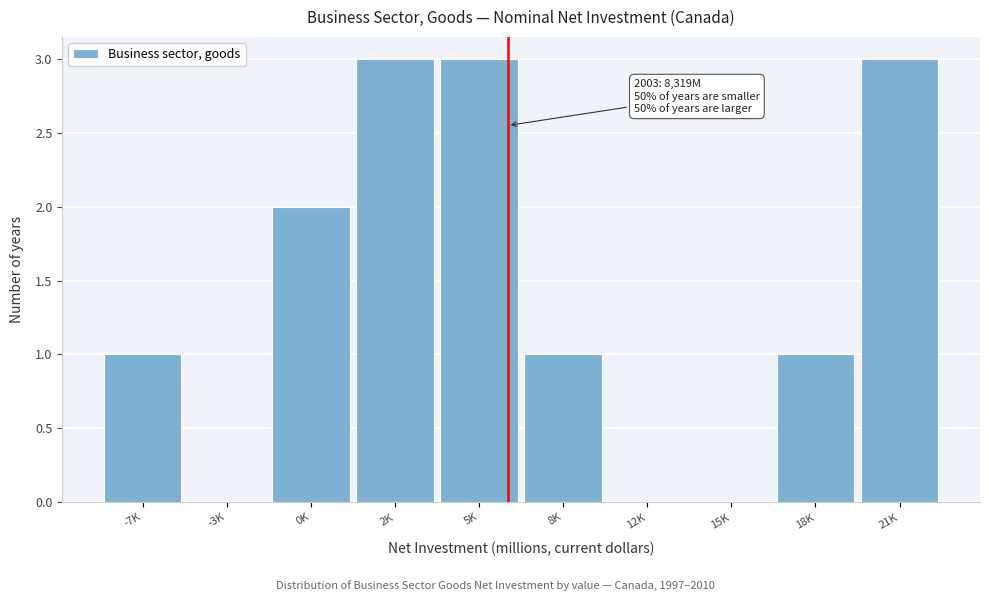

Reading left to right, what are all the values shown in this chart?

-7K=1	-3K=0	0K=2	2K=3	5K=3	8K=1	12K=0	15K=0	18K=1	21K=3